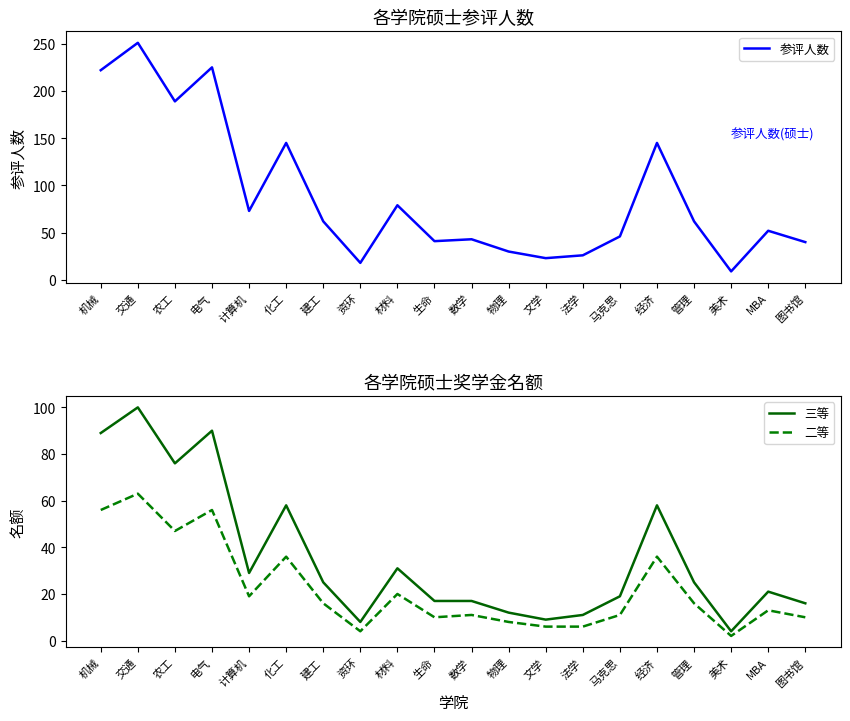

What are all the series names shown in the legend?

参评人数, 三等, 二等